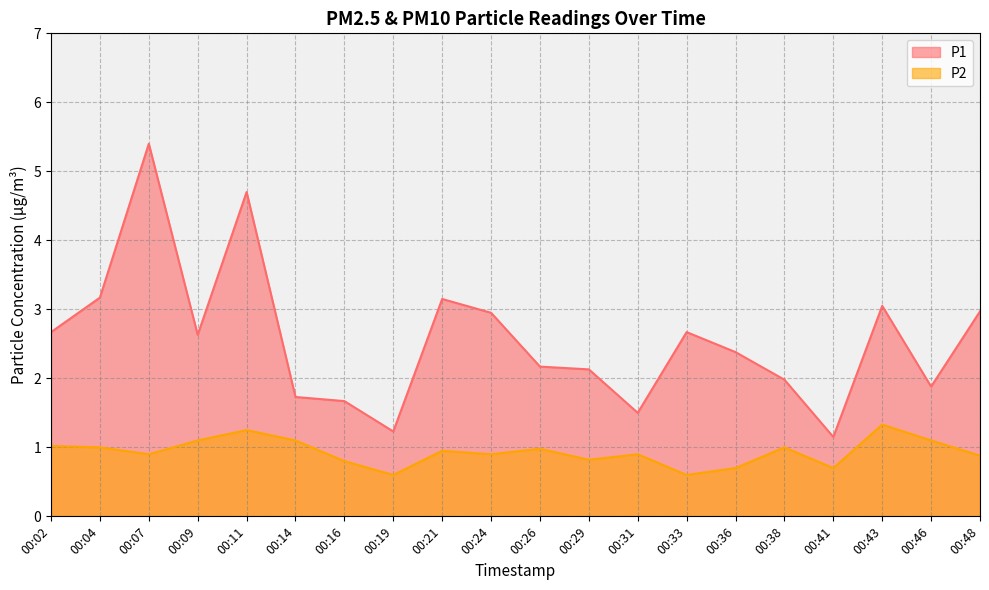

True or false: P1 has a value of 2.0 at 00:38.

True